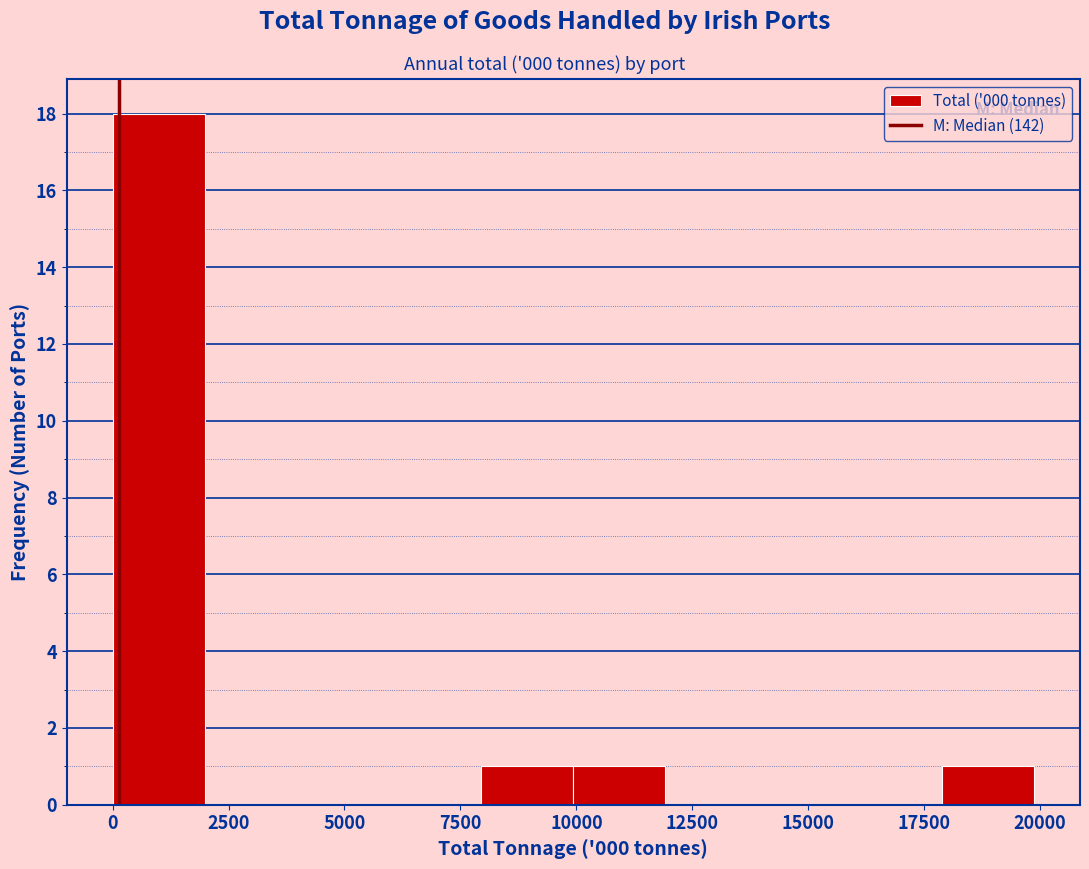

Around what value on the x-axis is the tallest bar? Give the approximate position of its centre, as read against the axis.

1000